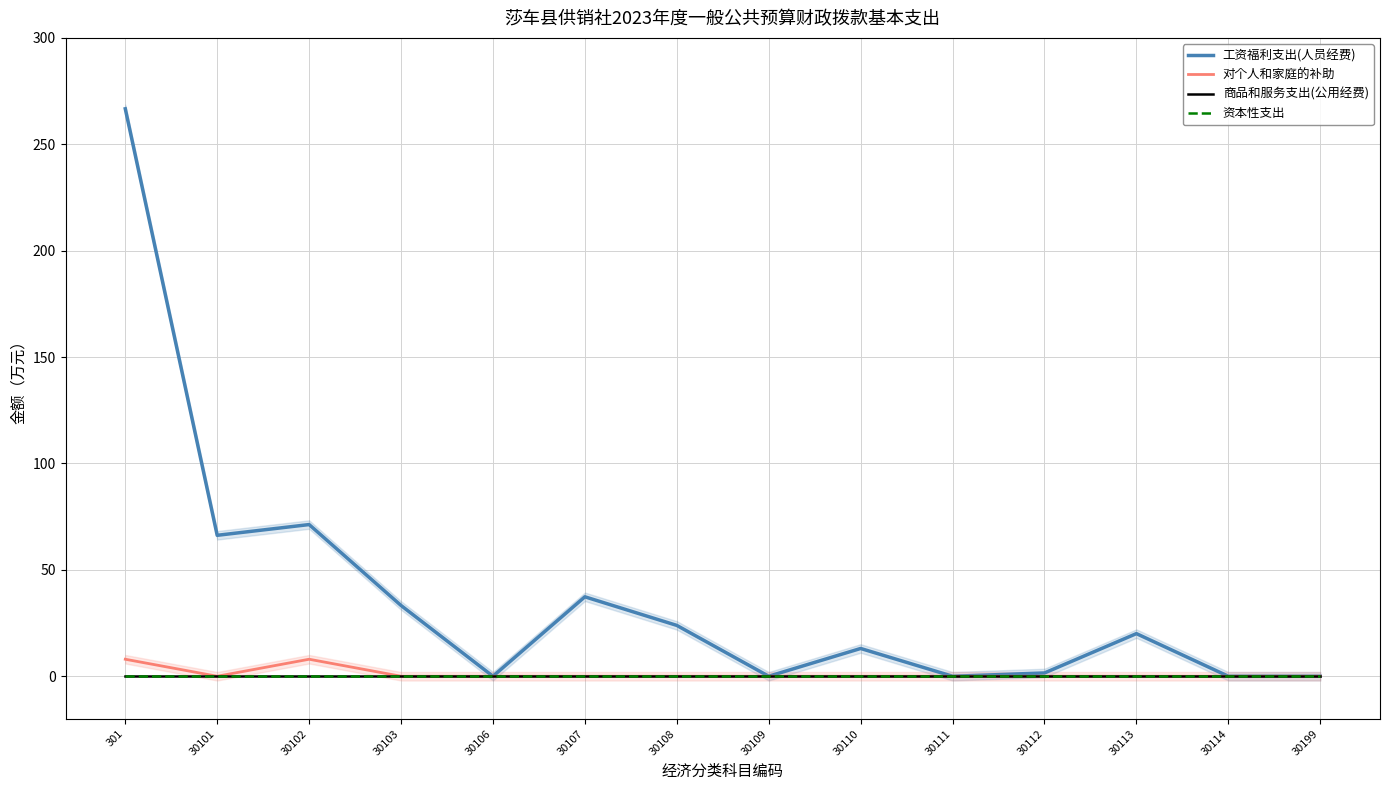

What is the difference between the maximum and minimum values in the 对个人和家庭的补助 series?

8.0